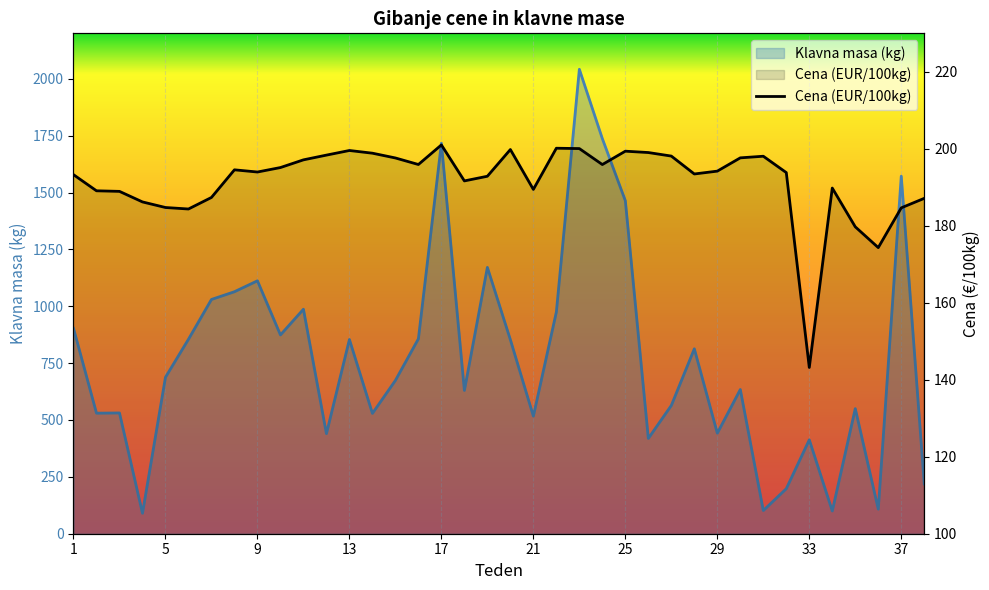

Where is the first local minimum for Cena (EUR/100kg)?

6